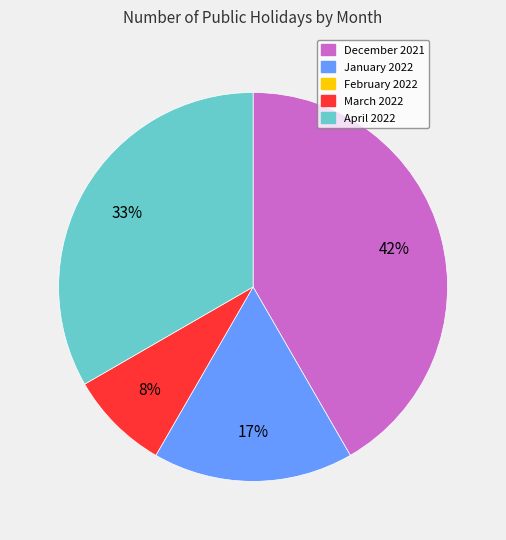

Does any single category account for the majority?

No